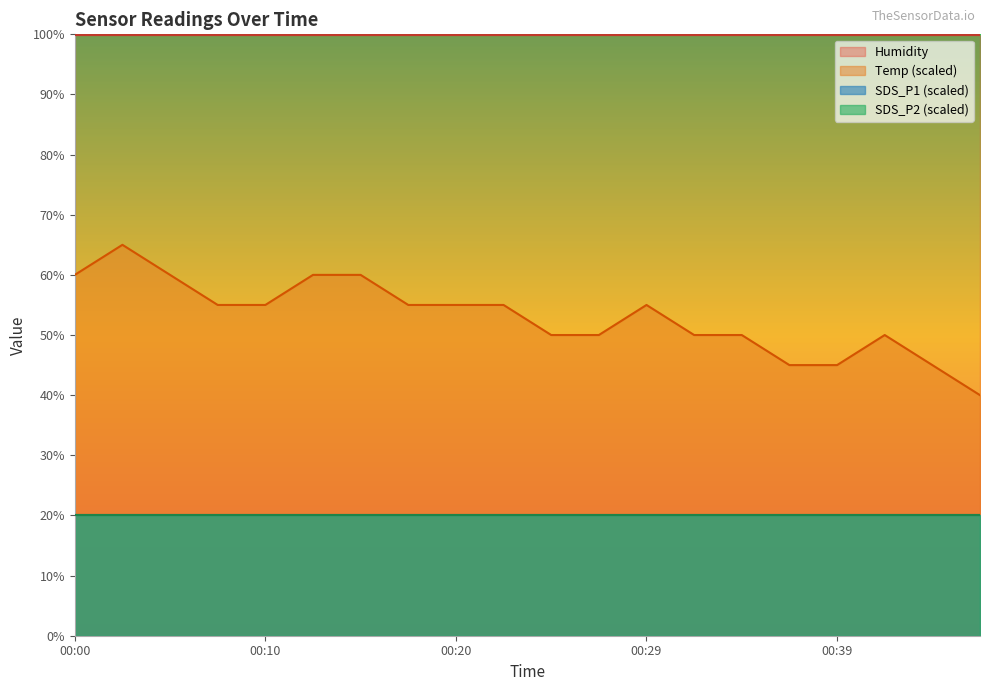

Is the value of Humidity at 00:44 greater than the value of Temp at 00:29?

Yes